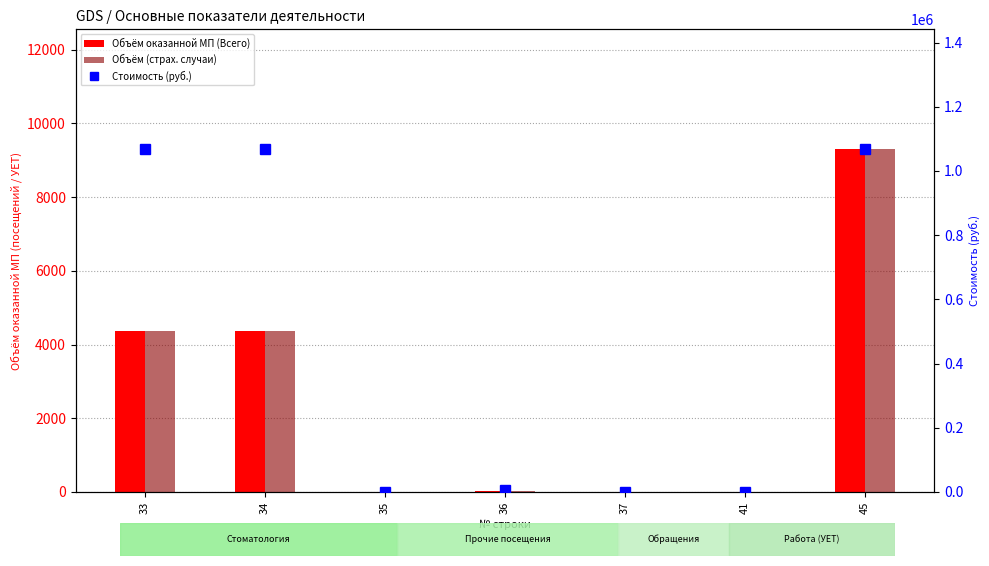

Between 36 and 41, which series saw the biggest shift?

Стоимость (руб.)